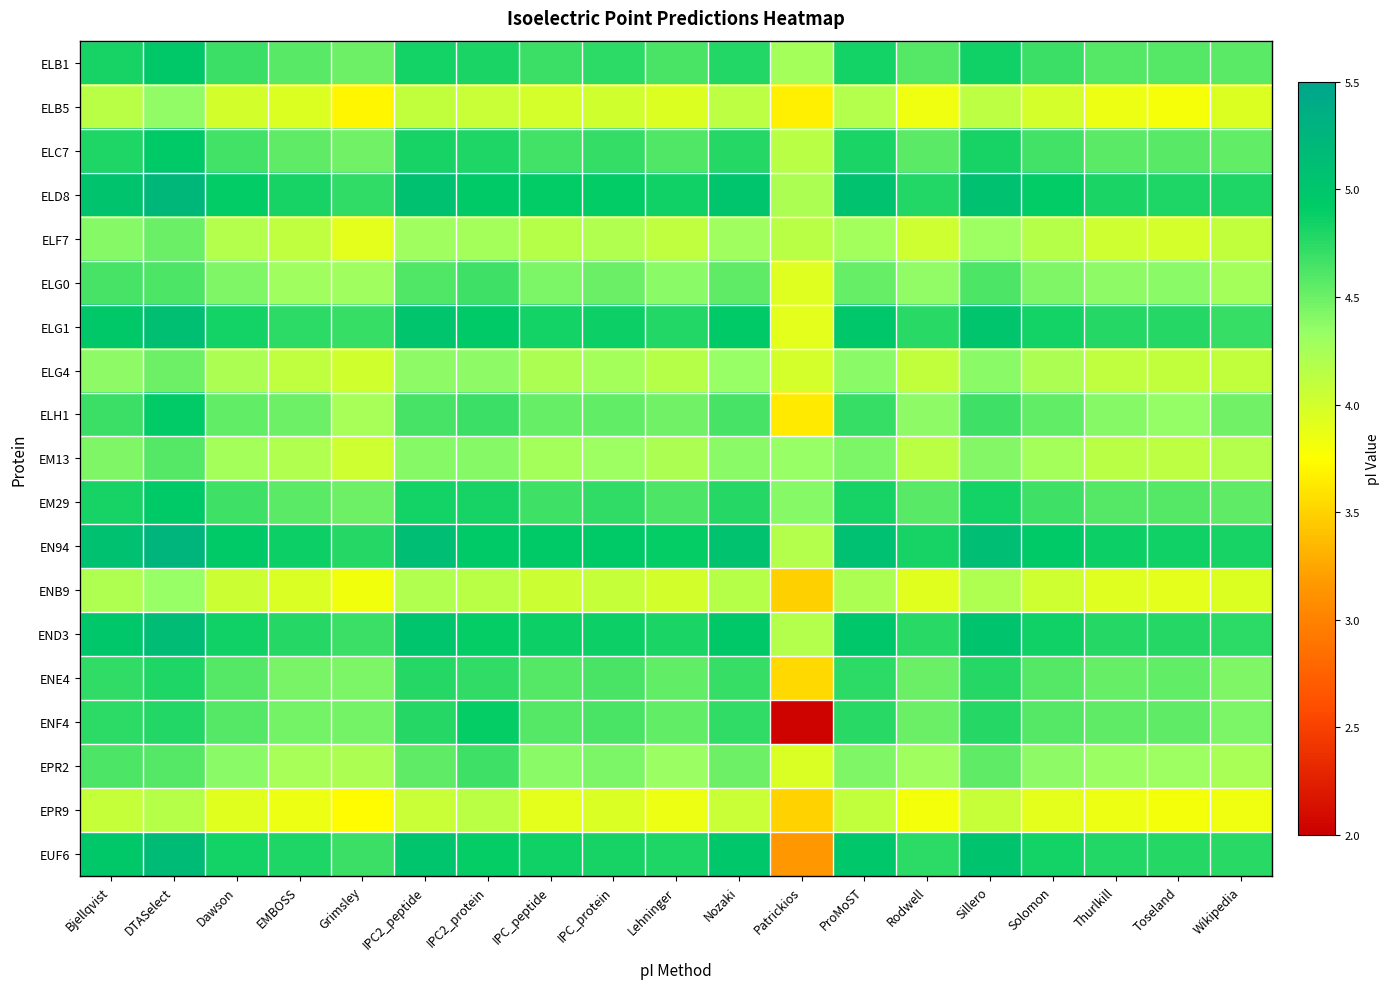

Reading left to right, list all the values displayed in this chart.

ELB1: Bjellqvist=4.8	DTASelect=5.0	Dawson=4.7	EMBOSS=4.6	Grimsley=4.5	IPC2_peptide=4.8	IPC2_protein=4.8	IPC_peptide=4.7	IPC_protein=4.7	Lehninger=4.6	Nozaki=4.8	Patrickios=4.3	ProMoST=4.8	Rodwell=4.6	Sillero=4.9	Solomon=4.7	Thurlkill=4.6	Toseland=4.6	Wikipedia=4.6
ELB5: Bjellqvist=4.2	DTASelect=4.4	Dawson=4.0	EMBOSS=3.9	Grimsley=3.7	IPC2_peptide=4.1	IPC2_protein=4.1	IPC_peptide=4.0	IPC_protein=4.0	Lehninger=3.9	Nozaki=4.1	Patrickios=3.7	ProMoST=4.2	Rodwell=3.8	Sillero=4.1	Solomon=4.0	Thurlkill=3.9	Toseland=3.8	Wikipedia=3.9
ELC7: Bjellqvist=4.8	DTASelect=4.9	Dawson=4.7	EMBOSS=4.5	Grimsley=4.5	IPC2_peptide=4.8	IPC2_protein=4.8	IPC_peptide=4.7	IPC_protein=4.7	Lehninger=4.6	Nozaki=4.8	Patrickios=4.2	ProMoST=4.8	Rodwell=4.6	Sillero=4.8	Solomon=4.7	Thurlkill=4.6	Toseland=4.6	Wikipedia=4.5
ELD8: Bjellqvist=5.0	DTASelect=5.2	Dawson=4.9	EMBOSS=4.8	Grimsley=4.7	IPC2_peptide=5.1	IPC2_protein=5.0	IPC_peptide=4.9	IPC_protein=4.9	Lehninger=4.9	Nozaki=5.0	Patrickios=4.2	ProMoST=5.1	Rodwell=4.8	Sillero=5.1	Solomon=4.9	Thurlkill=4.8	Toseland=4.8	Wikipedia=4.8
ELF7: Bjellqvist=4.4	DTASelect=4.5	Dawson=4.2	EMBOSS=4.1	Grimsley=3.9	IPC2_peptide=4.3	IPC2_protein=4.3	IPC_peptide=4.2	IPC_protein=4.2	Lehninger=4.1	Nozaki=4.3	Patrickios=4.2	ProMoST=4.3	Rodwell=4.0	Sillero=4.3	Solomon=4.2	Thurlkill=4.0	Toseland=4.0	Wikipedia=4.1
ELG0: Bjellqvist=4.6	DTASelect=4.6	Dawson=4.4	EMBOSS=4.3	Grimsley=4.3	IPC2_peptide=4.6	IPC2_protein=4.7	IPC_peptide=4.4	IPC_protein=4.5	Lehninger=4.4	Nozaki=4.5	Patrickios=3.9	ProMoST=4.5	Rodwell=4.4	Sillero=4.6	Solomon=4.4	Thurlkill=4.4	Toseland=4.4	Wikipedia=4.3
ELG1: Bjellqvist=5.0	DTASelect=5.1	Dawson=4.8	EMBOSS=4.7	Grimsley=4.7	IPC2_peptide=5.0	IPC2_protein=4.9	IPC_peptide=4.8	IPC_protein=4.9	Lehninger=4.8	Nozaki=5.0	Patrickios=3.9	ProMoST=5.0	Rodwell=4.7	Sillero=5.0	Solomon=4.8	Thurlkill=4.8	Toseland=4.8	Wikipedia=4.7
ELG4: Bjellqvist=4.4	DTASelect=4.5	Dawson=4.2	EMBOSS=4.1	Grimsley=4.0	IPC2_peptide=4.4	IPC2_protein=4.4	IPC_peptide=4.2	IPC_protein=4.3	Lehninger=4.2	Nozaki=4.3	Patrickios=4.0	ProMoST=4.4	Rodwell=4.1	Sillero=4.4	Solomon=4.2	Thurlkill=4.1	Toseland=4.1	Wikipedia=4.1
ELH1: Bjellqvist=4.7	DTASelect=4.9	Dawson=4.5	EMBOSS=4.5	Grimsley=4.3	IPC2_peptide=4.6	IPC2_protein=4.7	IPC_peptide=4.5	IPC_protein=4.5	Lehninger=4.5	Nozaki=4.6	Patrickios=3.6	ProMoST=4.7	Rodwell=4.4	Sillero=4.7	Solomon=4.5	Thurlkill=4.4	Toseland=4.3	Wikipedia=4.5
EM13: Bjellqvist=4.4	DTASelect=4.6	Dawson=4.3	EMBOSS=4.2	Grimsley=4.0	IPC2_peptide=4.4	IPC2_protein=4.4	IPC_peptide=4.3	IPC_protein=4.3	Lehninger=4.2	Nozaki=4.4	Patrickios=4.3	ProMoST=4.4	Rodwell=4.1	Sillero=4.4	Solomon=4.3	Thurlkill=4.2	Toseland=4.1	Wikipedia=4.2
EM29: Bjellqvist=4.8	DTASelect=4.9	Dawson=4.7	EMBOSS=4.6	Grimsley=4.5	IPC2_peptide=4.8	IPC2_protein=4.8	IPC_peptide=4.7	IPC_protein=4.7	Lehninger=4.6	Nozaki=4.8	Patrickios=4.4	ProMoST=4.8	Rodwell=4.6	Sillero=4.8	Solomon=4.7	Thurlkill=4.6	Toseland=4.6	Wikipedia=4.5
EN94: Bjellqvist=5.1	DTASelect=5.2	Dawson=4.9	EMBOSS=4.9	Grimsley=4.8	IPC2_peptide=5.1	IPC2_protein=5.0	IPC_peptide=4.9	IPC_protein=4.9	Lehninger=4.9	Nozaki=5.1	Patrickios=4.2	ProMoST=5.1	Rodwell=4.8	Sillero=5.1	Solomon=4.9	Thurlkill=4.9	Toseland=4.9	Wikipedia=4.8
ENB9: Bjellqvist=4.2	DTASelect=4.3	Dawson=4.0	EMBOSS=4.0	Grimsley=3.8	IPC2_peptide=4.2	IPC2_protein=4.2	IPC_peptide=4.0	IPC_protein=4.1	Lehninger=4.0	Nozaki=4.2	Patrickios=3.5	ProMoST=4.2	Rodwell=3.9	Sillero=4.2	Solomon=4.0	Thurlkill=3.9	Toseland=3.9	Wikipedia=3.9
END3: Bjellqvist=5.0	DTASelect=5.2	Dawson=4.9	EMBOSS=4.8	Grimsley=4.7	IPC2_peptide=5.0	IPC2_protein=4.9	IPC_peptide=4.9	IPC_protein=4.9	Lehninger=4.8	Nozaki=5.0	Patrickios=4.2	ProMoST=5.0	Rodwell=4.7	Sillero=5.0	Solomon=4.9	Thurlkill=4.8	Toseland=4.8	Wikipedia=4.7
ENE4: Bjellqvist=4.7	DTASelect=4.8	Dawson=4.6	EMBOSS=4.5	Grimsley=4.4	IPC2_peptide=4.8	IPC2_protein=4.7	IPC_peptide=4.6	IPC_protein=4.6	Lehninger=4.5	Nozaki=4.7	Patrickios=3.5	ProMoST=4.7	Rodwell=4.5	Sillero=4.8	Solomon=4.6	Thurlkill=4.5	Toseland=4.5	Wikipedia=4.4
ENF4: Bjellqvist=4.7	DTASelect=4.8	Dawson=4.6	EMBOSS=4.5	Grimsley=4.5	IPC2_peptide=4.8	IPC2_protein=4.9	IPC_peptide=4.6	IPC_protein=4.6	Lehninger=4.5	Nozaki=4.7	Patrickios=2.0	ProMoST=4.7	Rodwell=4.5	Sillero=4.8	Solomon=4.6	Thurlkill=4.5	Toseland=4.5	Wikipedia=4.4
EPR2: Bjellqvist=4.6	DTASelect=4.6	Dawson=4.4	EMBOSS=4.3	Grimsley=4.2	IPC2_peptide=4.5	IPC2_protein=4.7	IPC_peptide=4.4	IPC_protein=4.4	Lehninger=4.3	Nozaki=4.5	Patrickios=4.0	ProMoST=4.4	Rodwell=4.3	Sillero=4.5	Solomon=4.4	Thurlkill=4.3	Toseland=4.3	Wikipedia=4.2
EPR9: Bjellqvist=4.1	DTASelect=4.2	Dawson=3.9	EMBOSS=3.8	Grimsley=3.7	IPC2_peptide=4.1	IPC2_protein=4.1	IPC_peptide=3.9	IPC_protein=4.0	Lehninger=3.9	Nozaki=4.1	Patrickios=3.5	ProMoST=4.1	Rodwell=3.8	Sillero=4.1	Solomon=3.9	Thurlkill=3.8	Toseland=3.8	Wikipedia=3.8
EUF6: Bjellqvist=5.0	DTASelect=5.2	Dawson=4.8	EMBOSS=4.8	Grimsley=4.7	IPC2_peptide=5.0	IPC2_protein=4.9	IPC_peptide=4.9	IPC_protein=4.8	Lehninger=4.8	Nozaki=5.0	Patrickios=3.2	ProMoST=5.0	Rodwell=4.7	Sillero=5.0	Solomon=4.8	Thurlkill=4.8	Toseland=4.8	Wikipedia=4.7